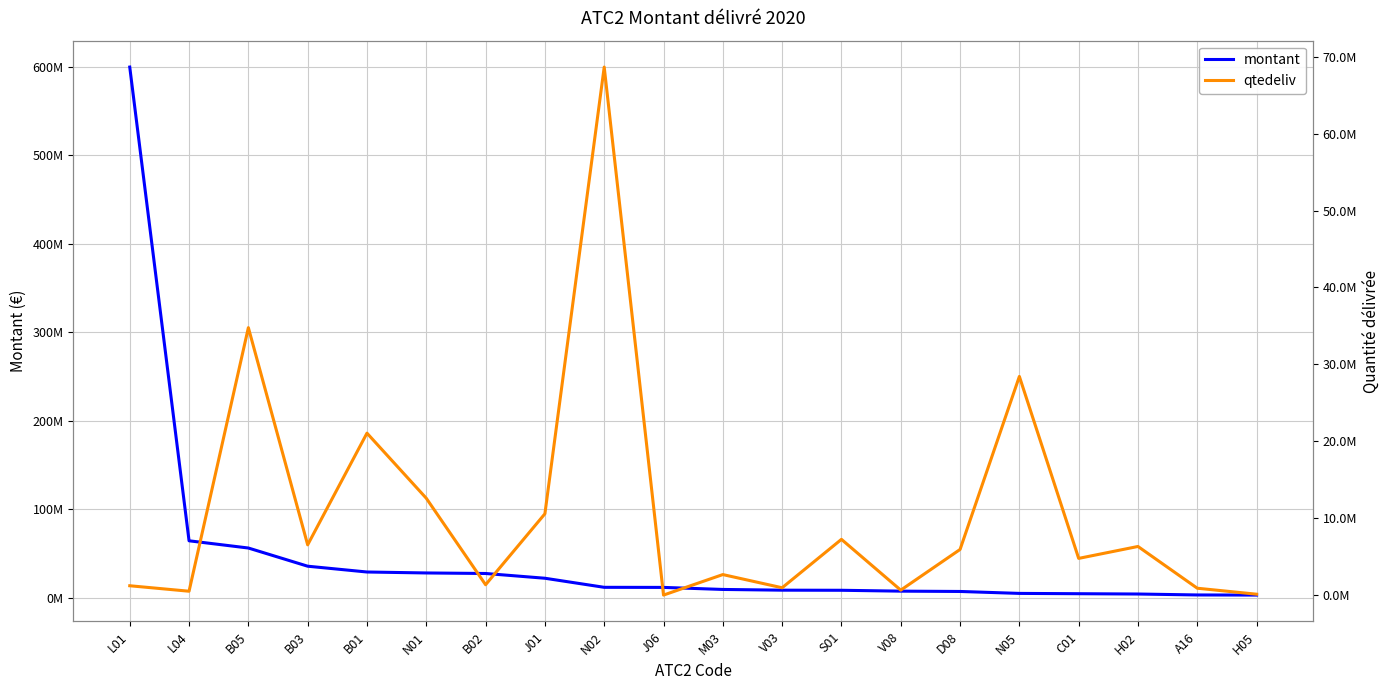

Reading left to right, extract all data points from this chart.

montant: L01=599494314.6	L04=64265763.5	B05=56104748.3	B03=35555874.5	B01=28999901.3	N01=27922810.4	B02=27322813.1	J01=21956091.9	N02=11699449.4	J06=11601246.5	M03=9292784.2	V03=8475031.2	S01=8352966.4	V08=7369945.1	D08=7013272.3	N05=4824228.8	C01=4473248.6	H02=4130793.9	A16=3068636.7	H05=2939627.9
qtedeliv: L01=1248222.0	L04=536841.0	B05=34781205.0	B03=6563508.0	B01=21074546.0	N01=12615406.0	B02=1379847.0	J01=10599008.0	N02=68638845.0	J06=37110.0	M03=2700090.0	V03=987577.0	S01=7276879.0	V08=677765.0	D08=5962194.0	N05=28441153.0	C01=4802910.0	H02=6352484.0	A16=925834.0	H05=149754.0